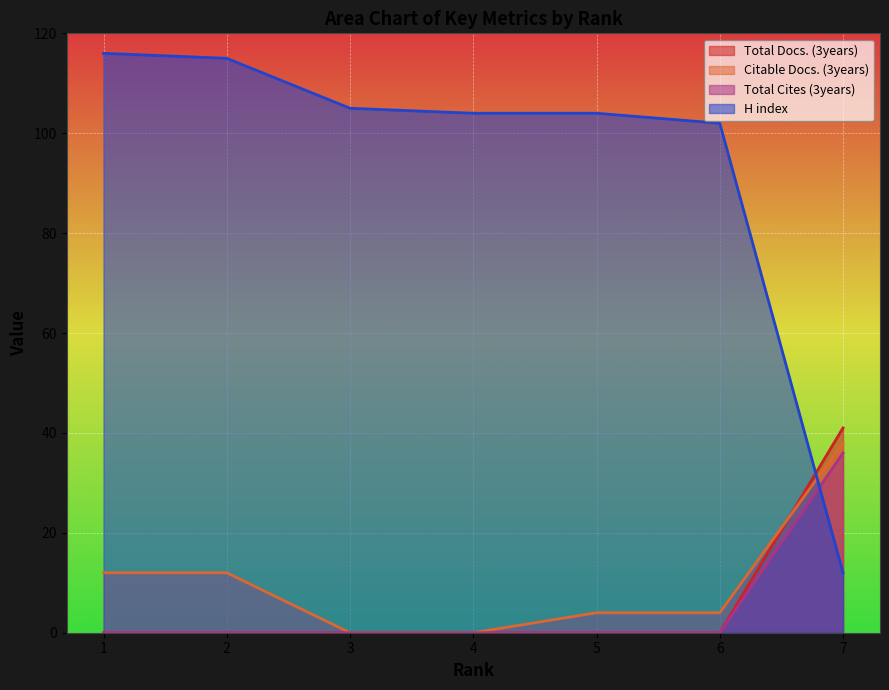

The value of Total Docs. (3years) at 7 is 72. True or false?

False